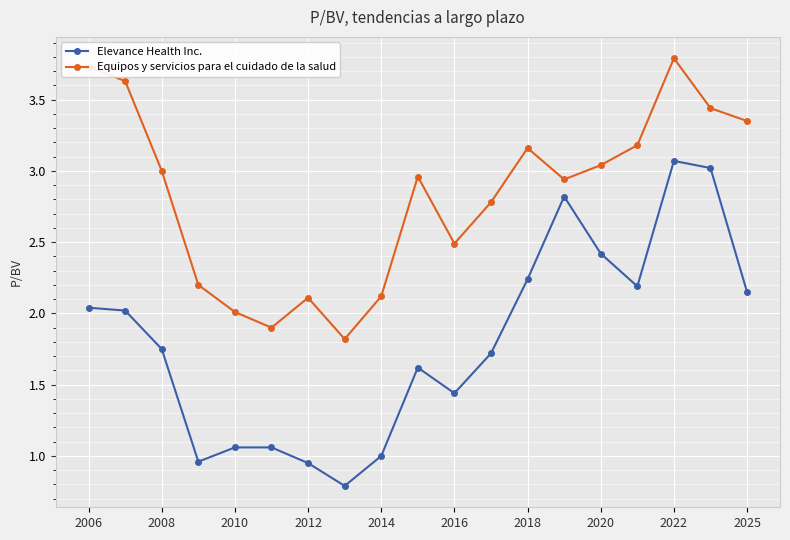

True or false: Equipos y servicios para el cuidado de la salud has more than 1 points higher than both neighbors.

True